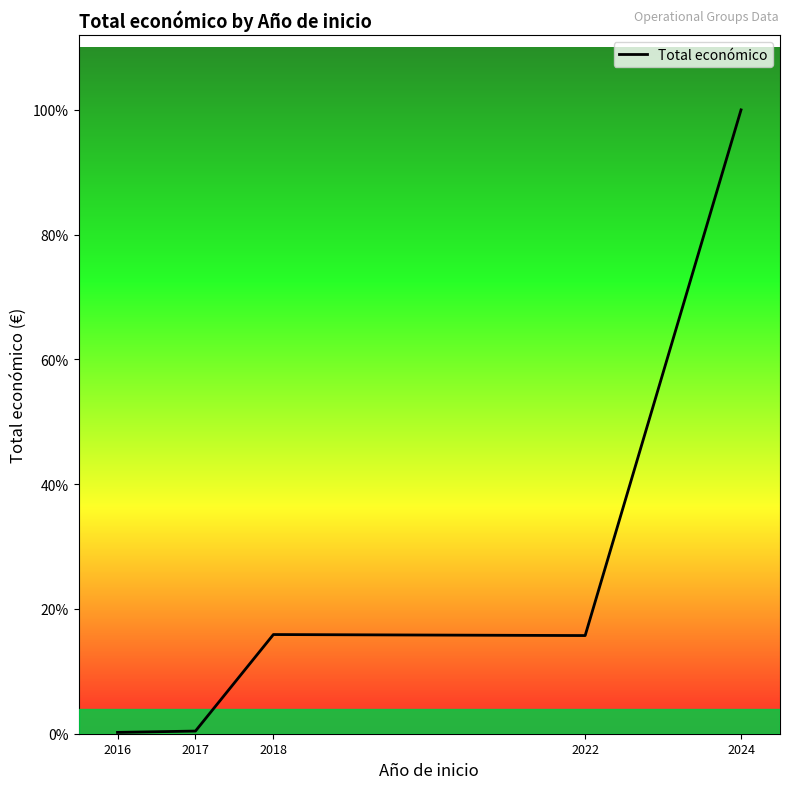

The value at 2018 is 245265.4. True or false?

False